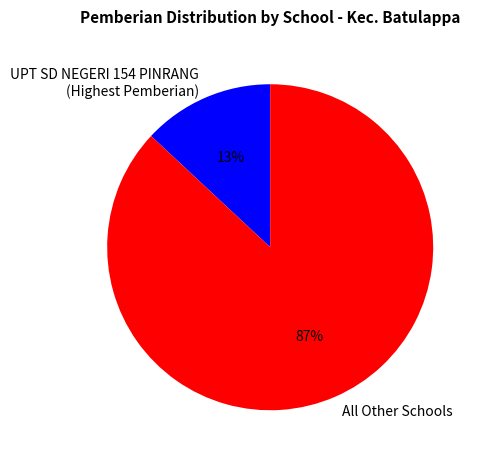

What is the ratio of the value at All Other Schools to the value at UPT SD NEGERI 154 PINRANG (Highest Pemberian)?

6.7